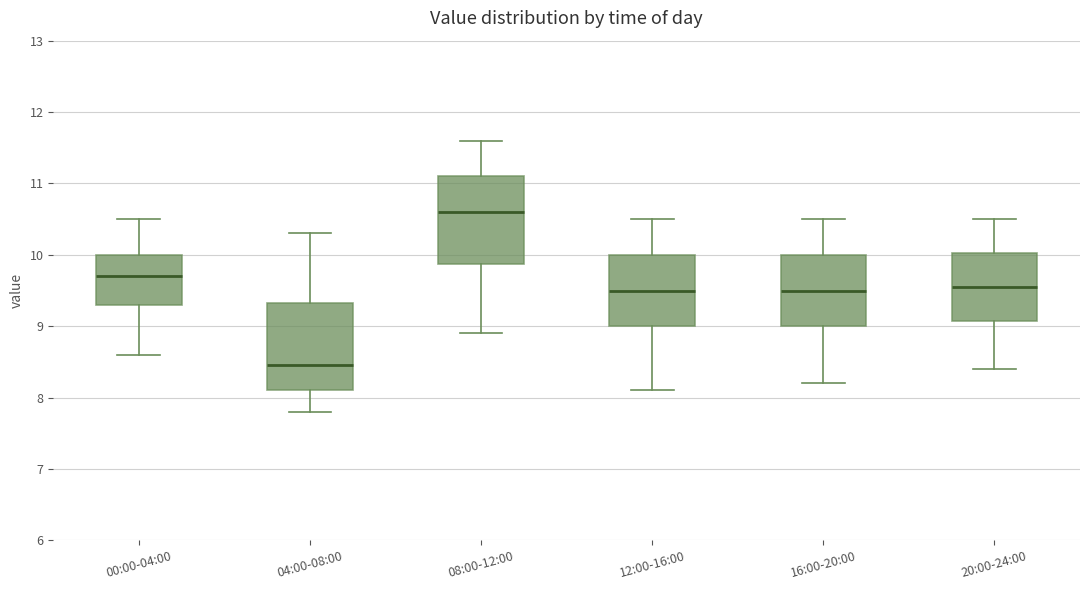

Where does the median line of the box for 16:00-20:00 sit on the y-axis? The values are not printed on the chart, so give them approximately, as read against the axis.

9.5